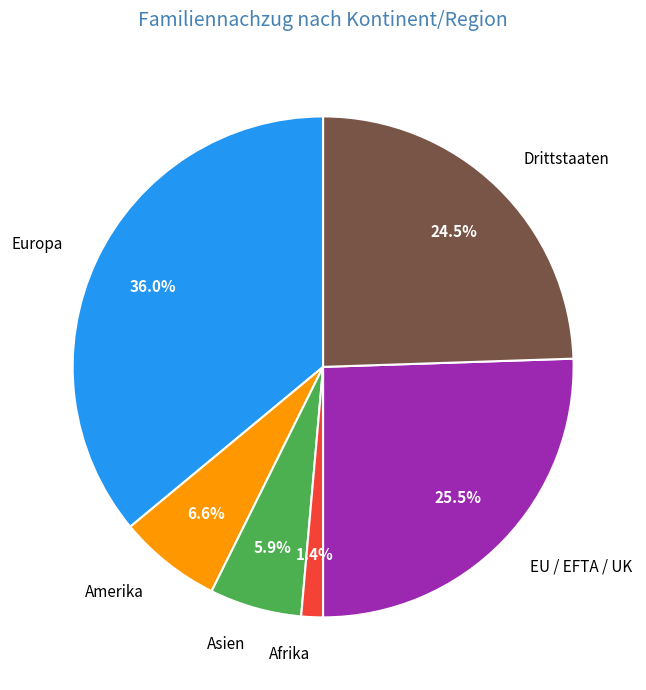

How many slices are in this pie chart?

6